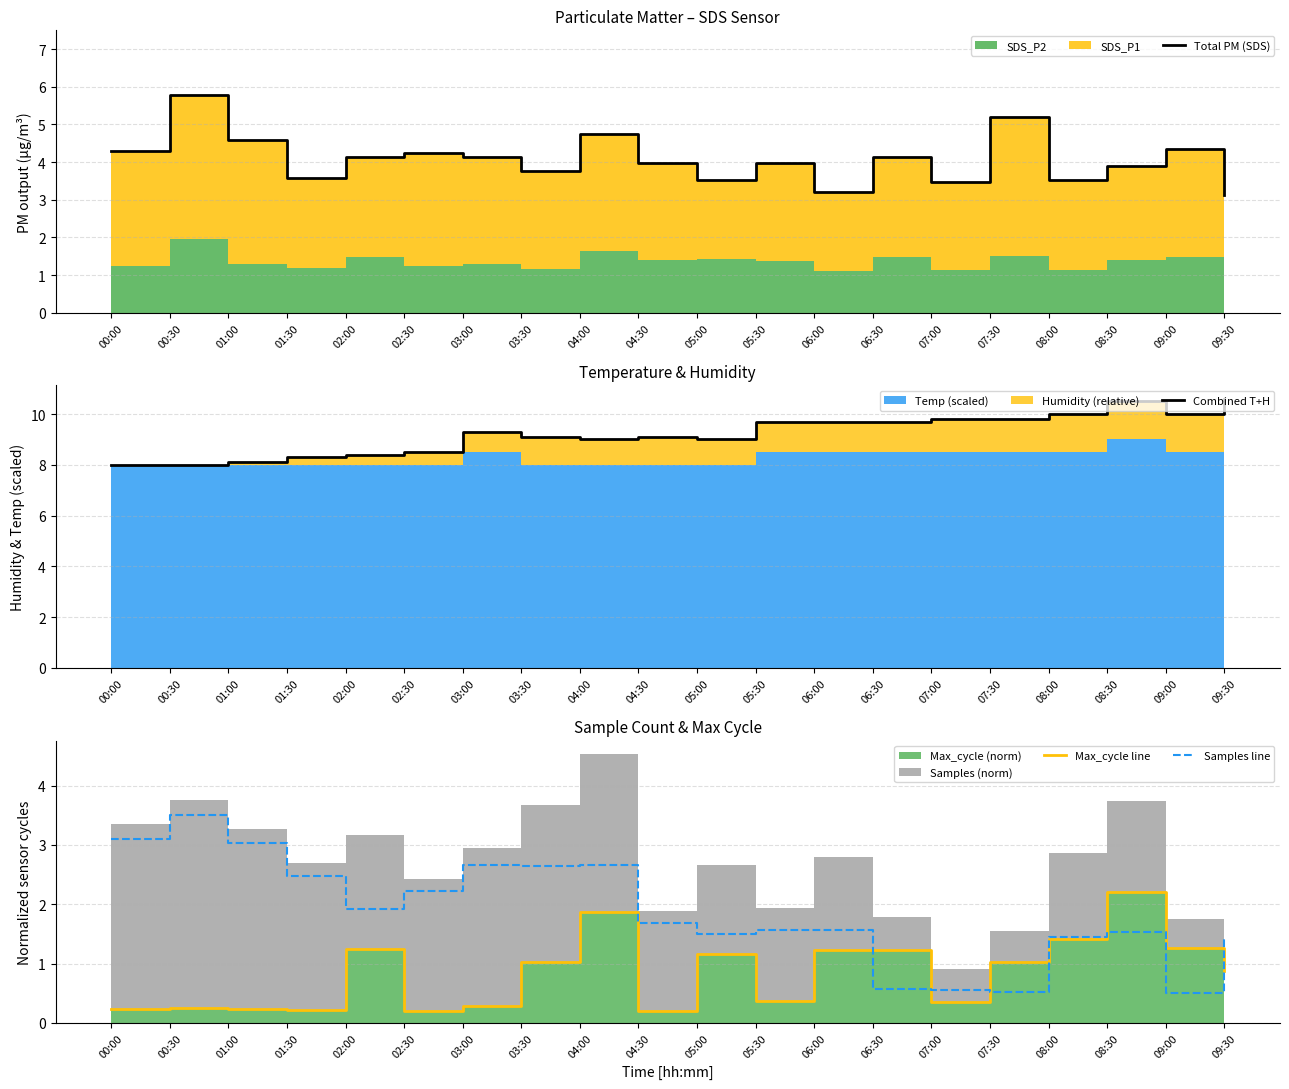

What is the label of the 17th point from the right?

01:30